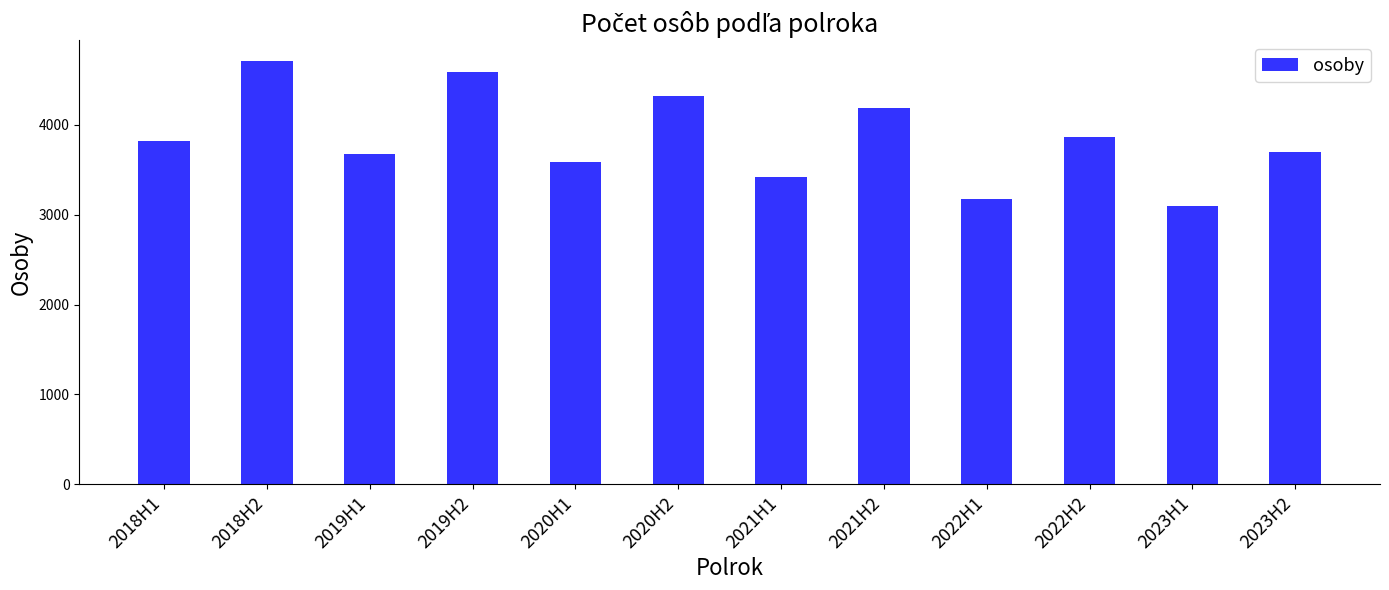

How many distinct data groups are displayed?

1